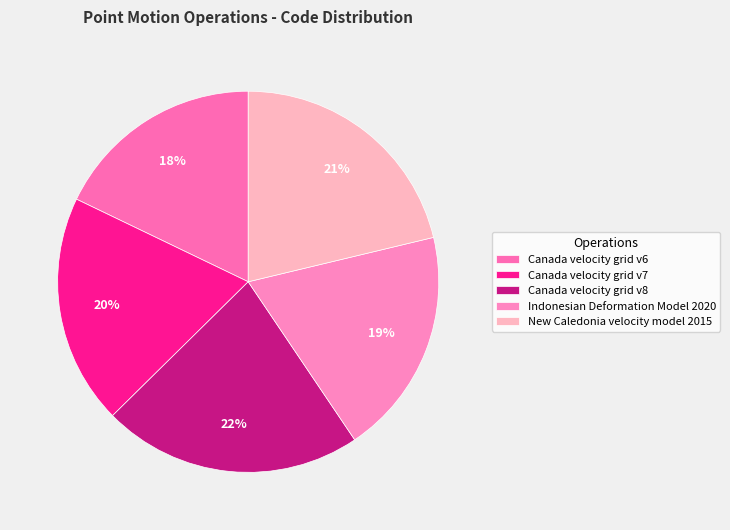

How many segments does this pie chart have?

5